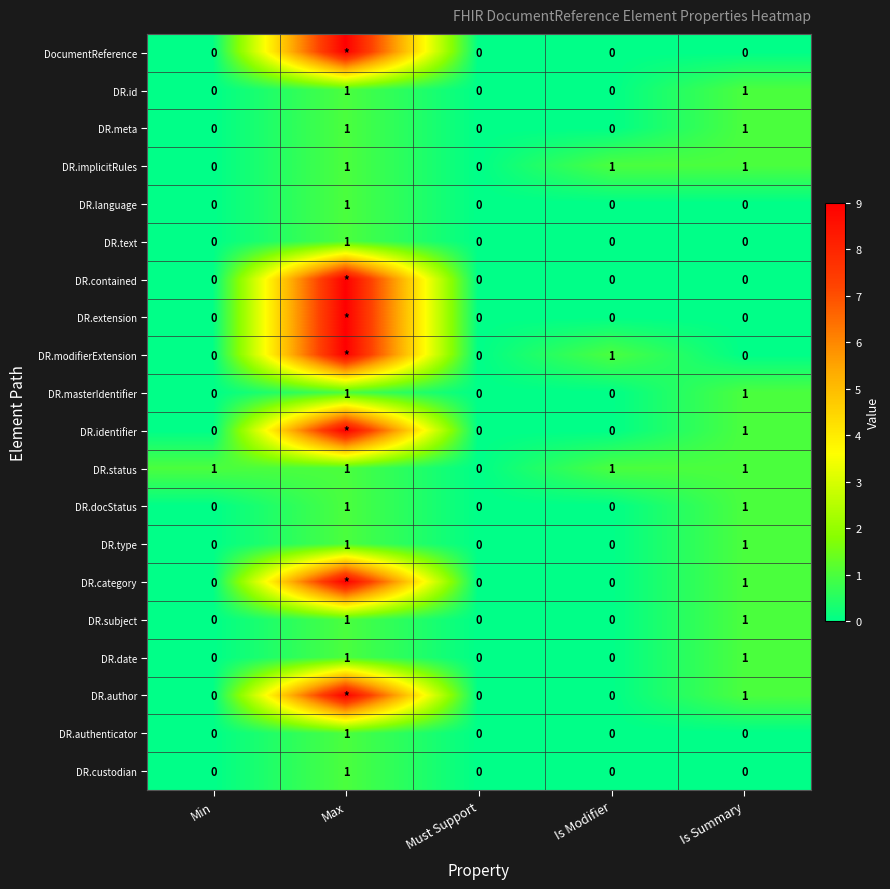

Count the DR.text values in the range 0 to 1.

5